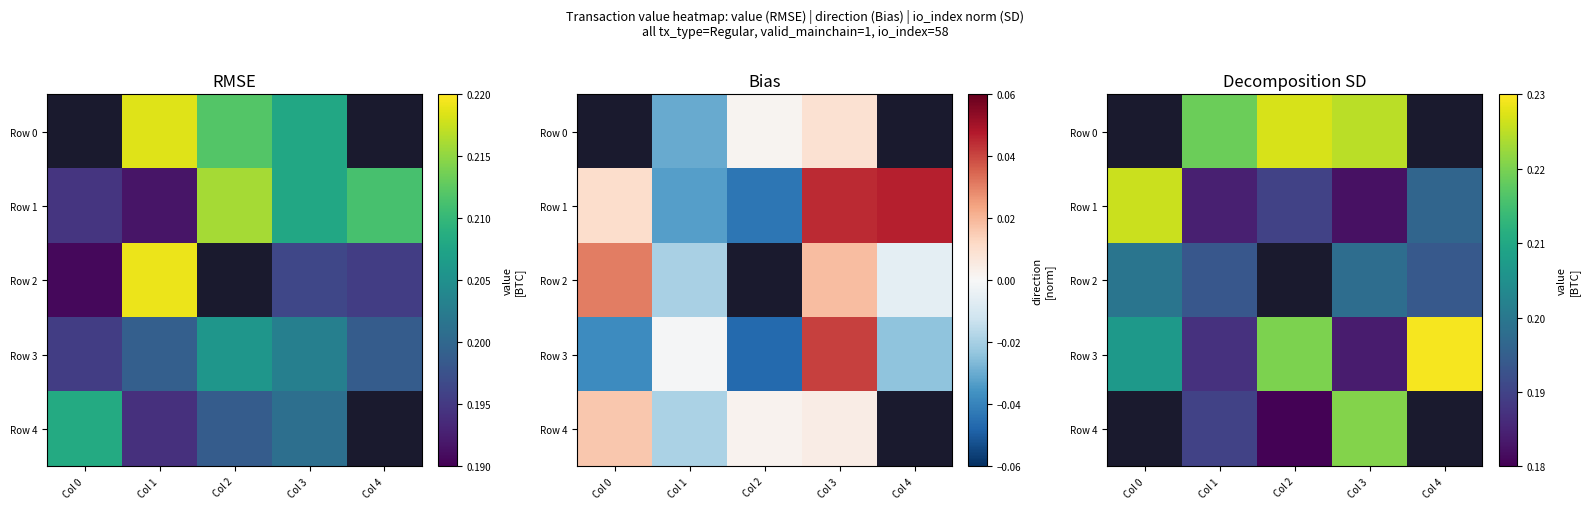

List the series in order of their overall mean, lowest first.

Row 1, Row 2, Row 3, Row 0, Row 4